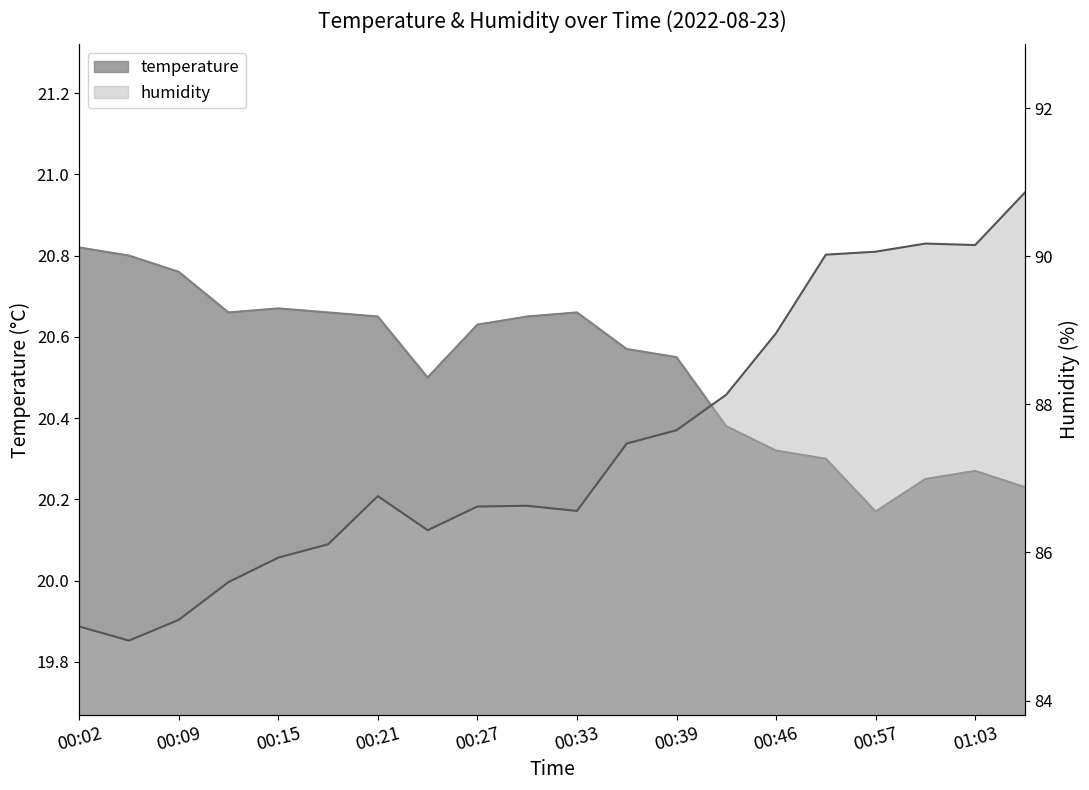

What is the difference between the humidity values at 00:30 and 00:43?

1.5